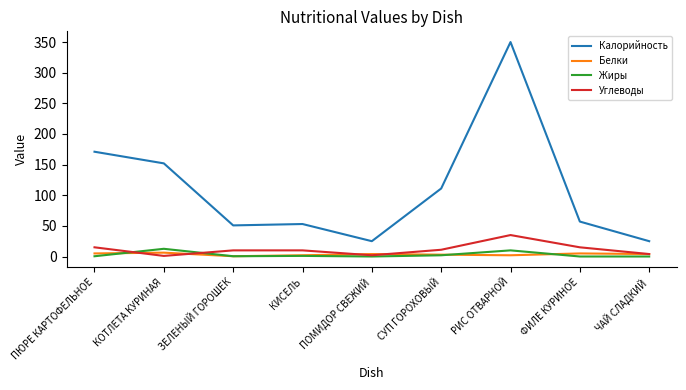

What is the total value across all series at ФИЛЕ КУРИНОЕ?

77.0